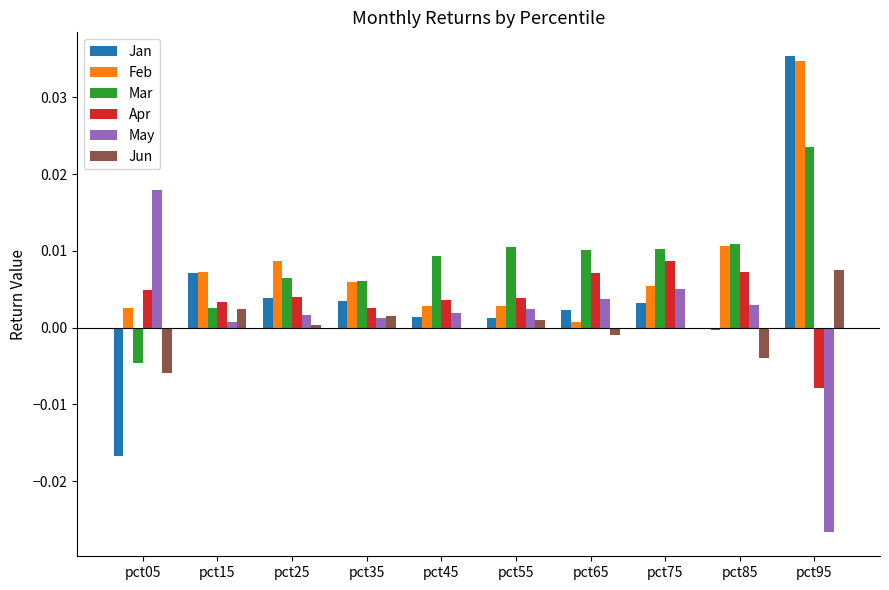

At which category is the sum across all series the highest?

pct95